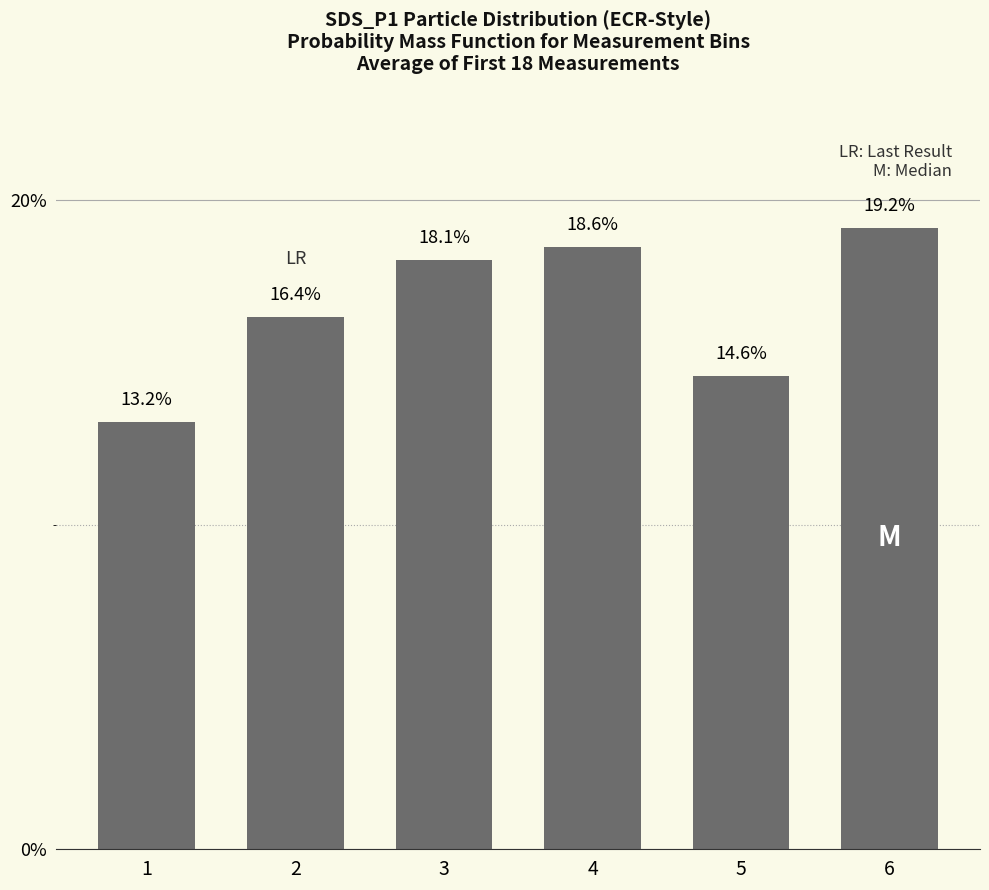

The value at 4 is 25.1. True or false?

False